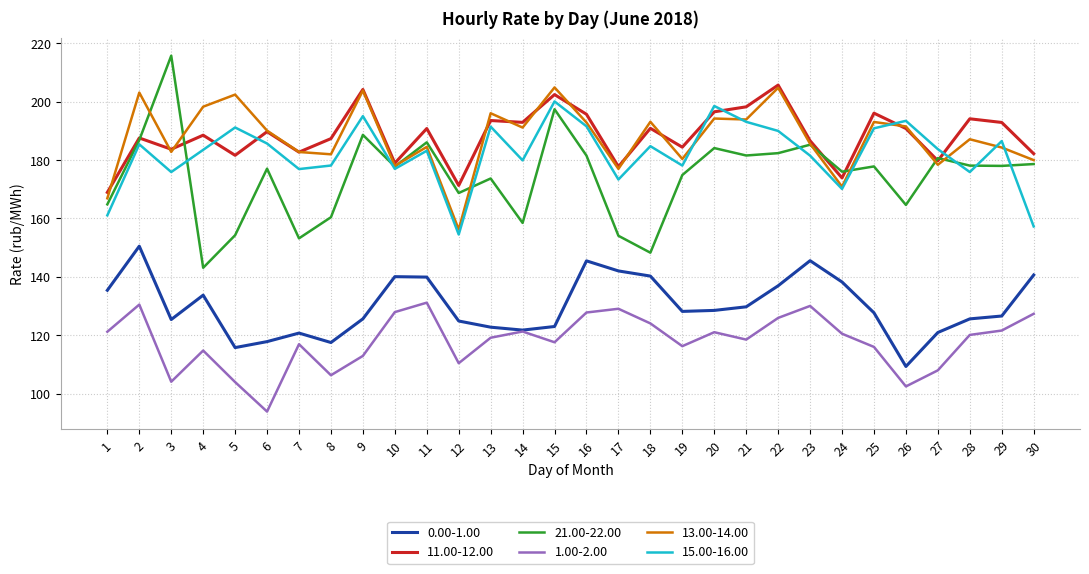

Is the value of 11.00-12.00 at 19 greater than the value of 13.00-14.00 at 30?

Yes